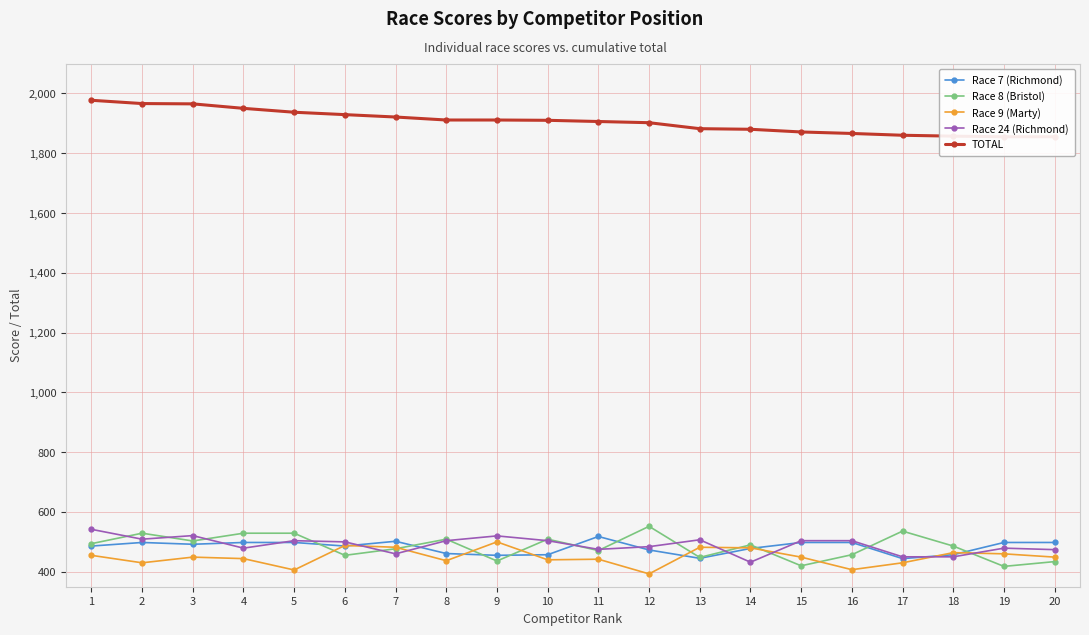

What is the average value of the TOTAL series?

1906